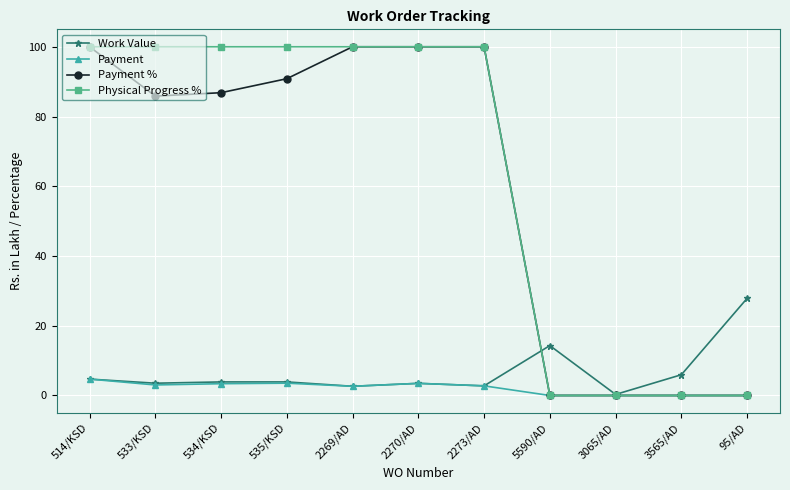

Is it true that Payment % equals 100.0 at 2269/AD?

True